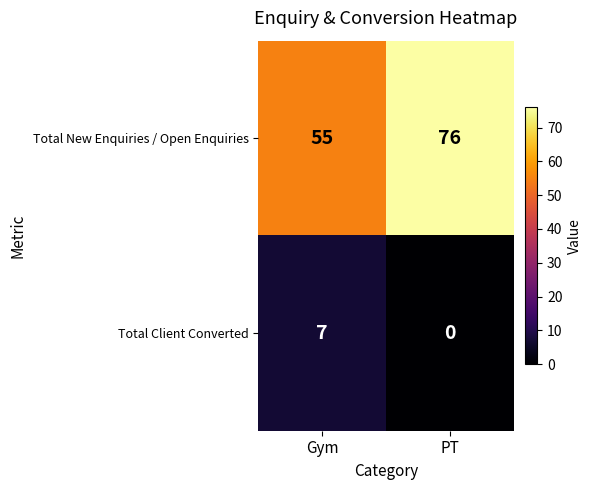

What is the sum of all Total New Enquiries / Open Enquiries values?

131